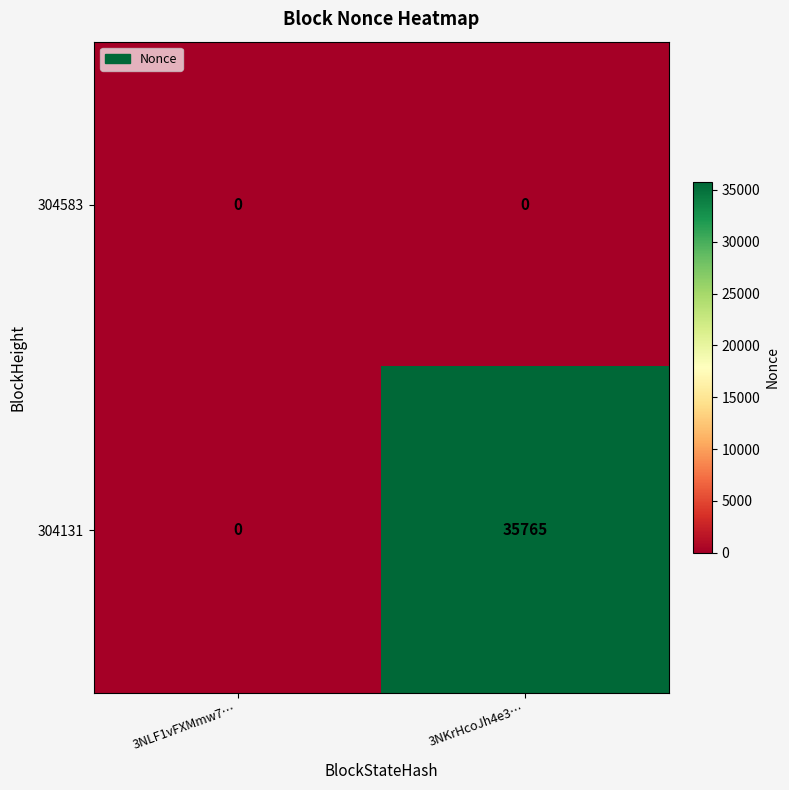

True or false: 304131 has a value of 50527 at 3NKrHcoJh4e3….

False